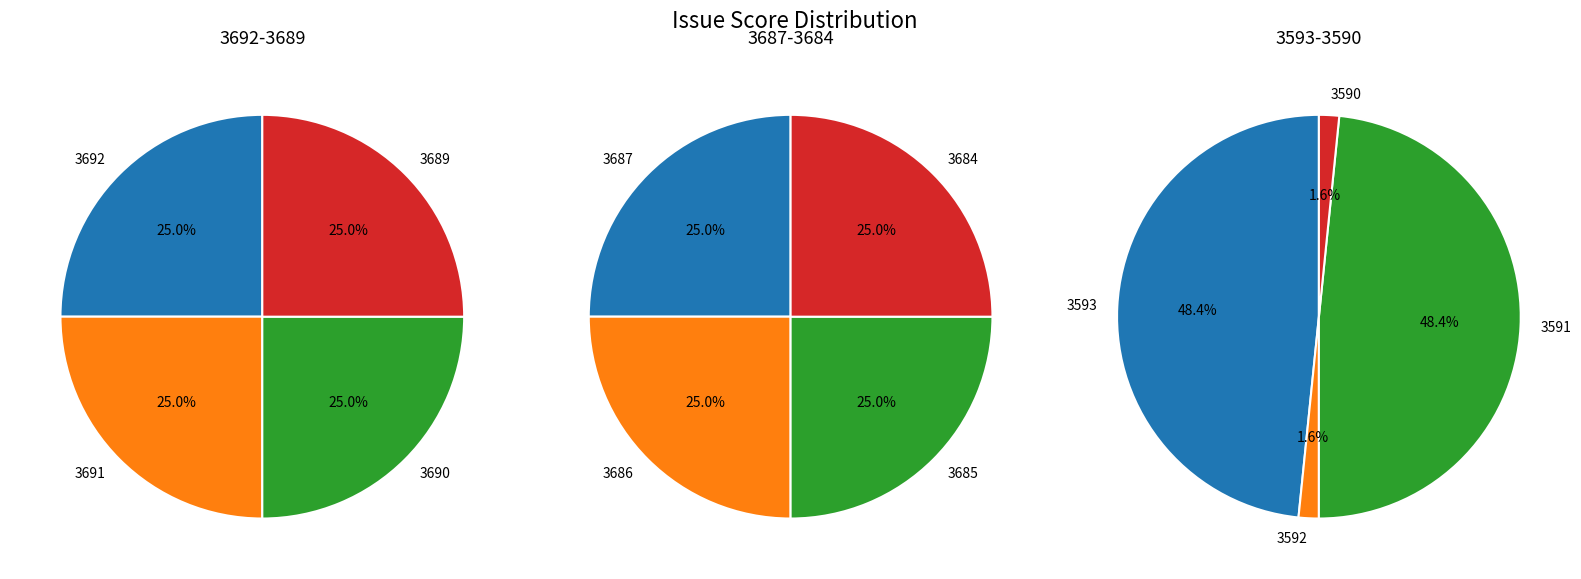

Is there a majority slice in this chart?

No